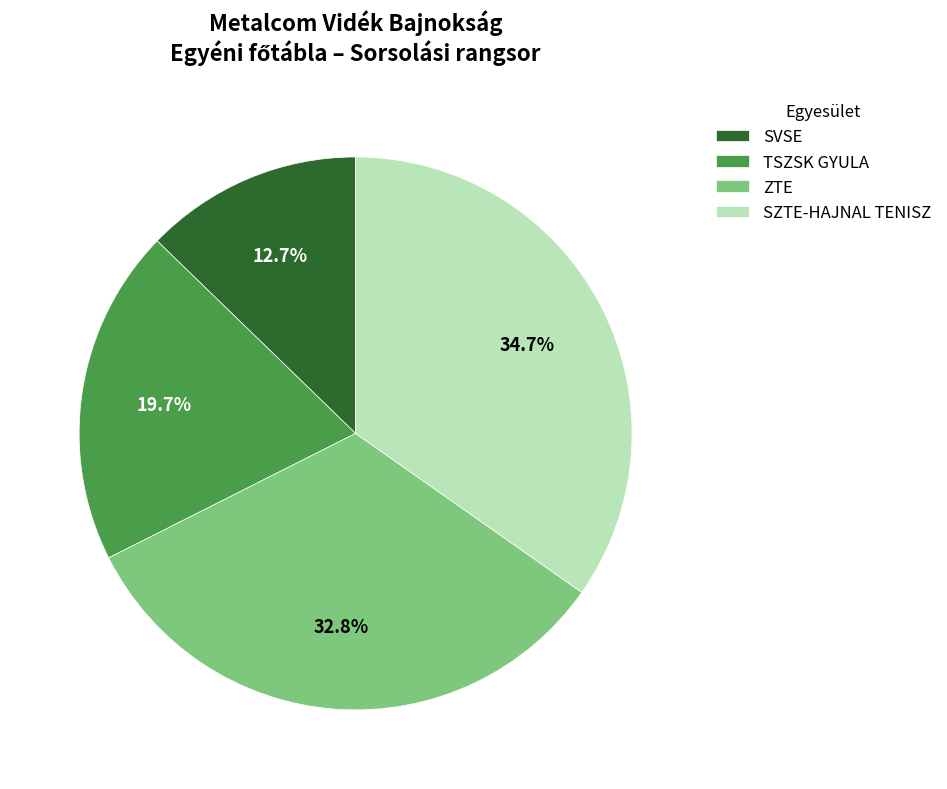

Is there any slice that represents more than half of the pie?

No